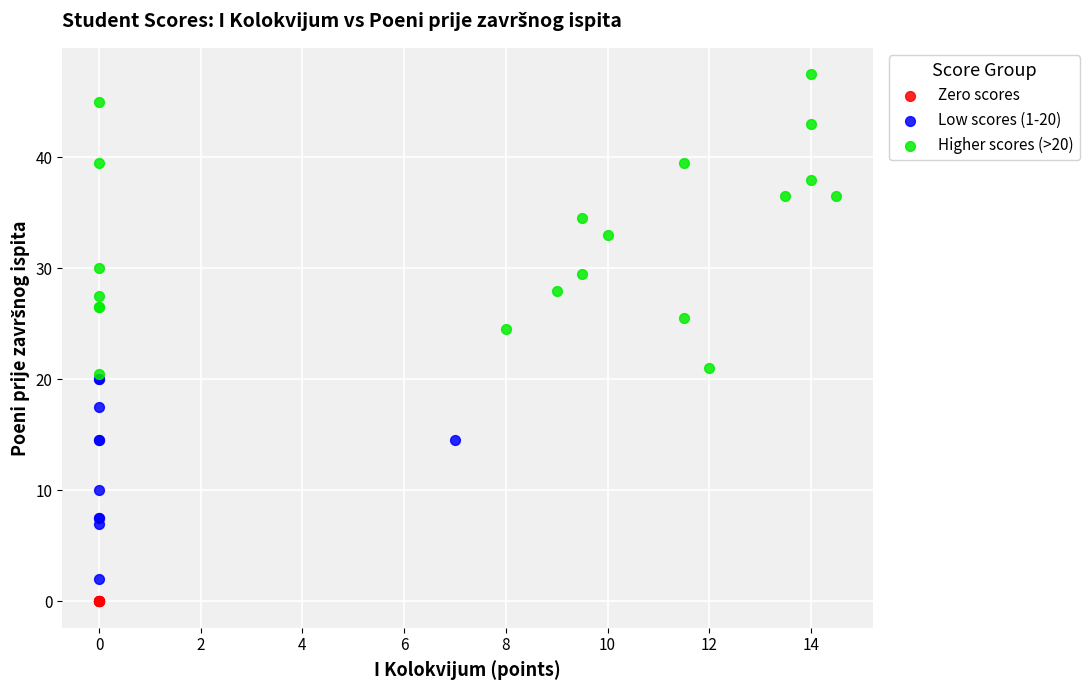

Which series contains the highest Y value?

Higher scores (>20)